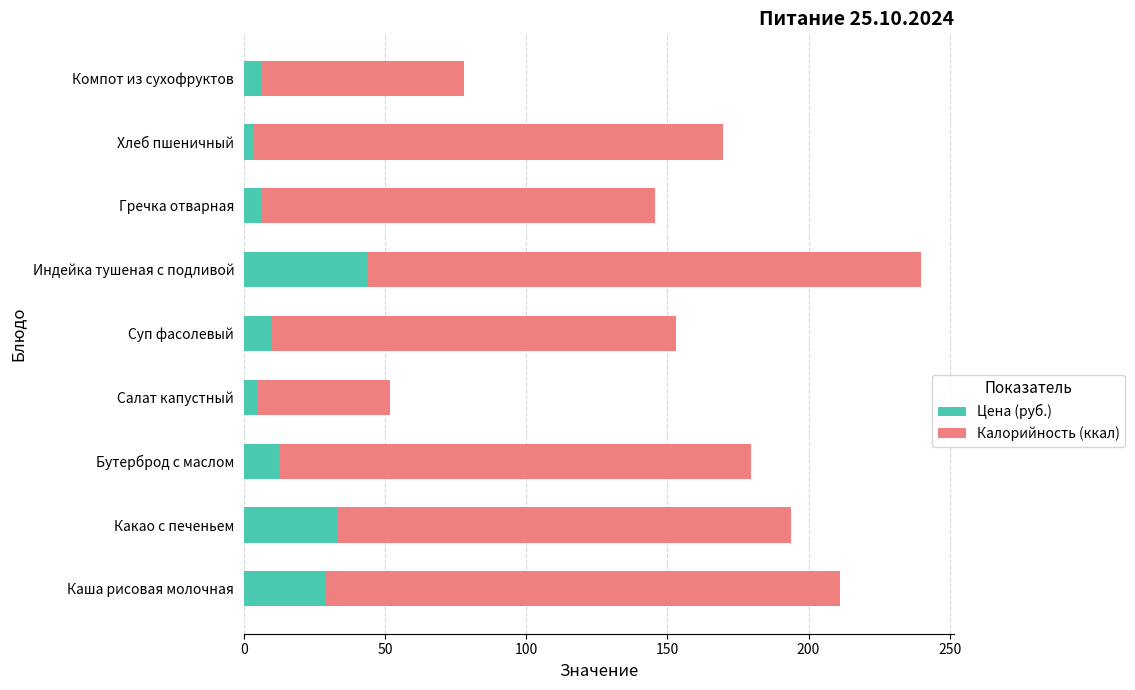

What is the highest value of the Цена (руб.) series?

43.7